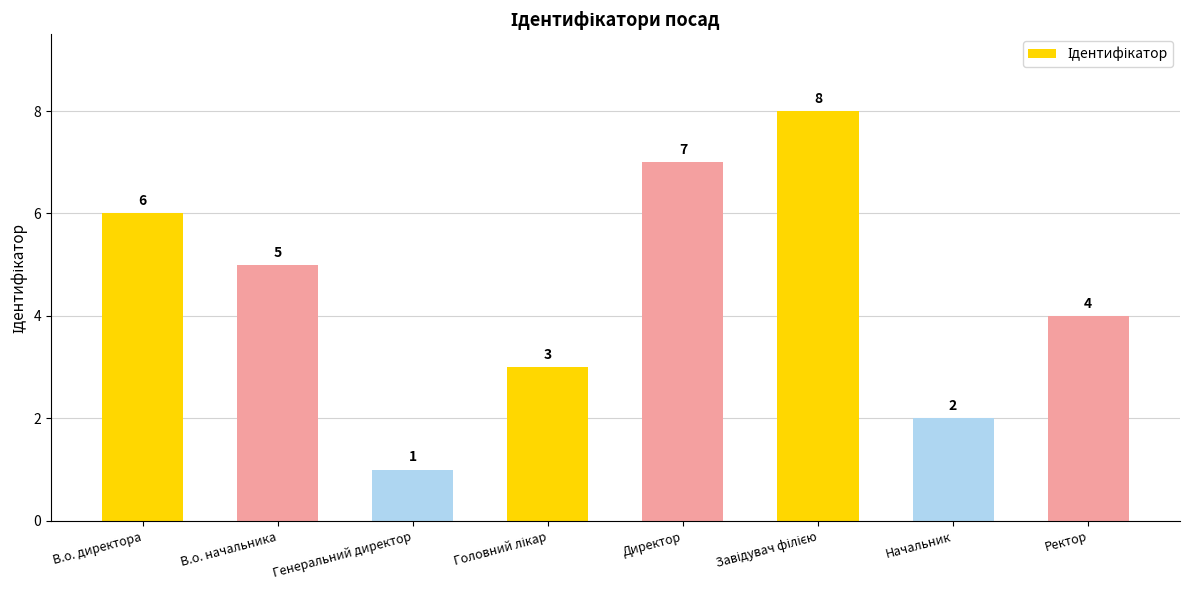

What is the label of the 5th bar from the left?

Директор